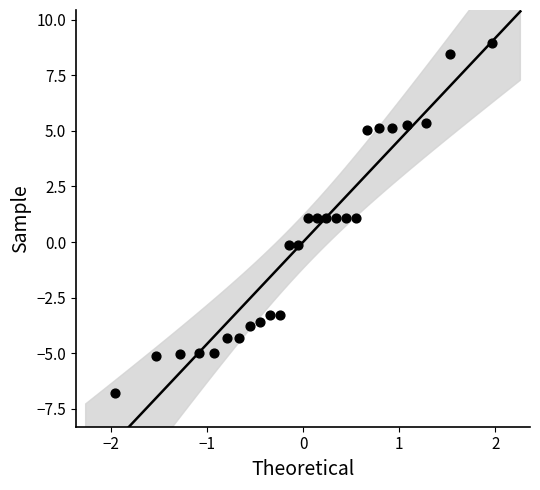

What is the range of Y values (max minus min)?

15.7